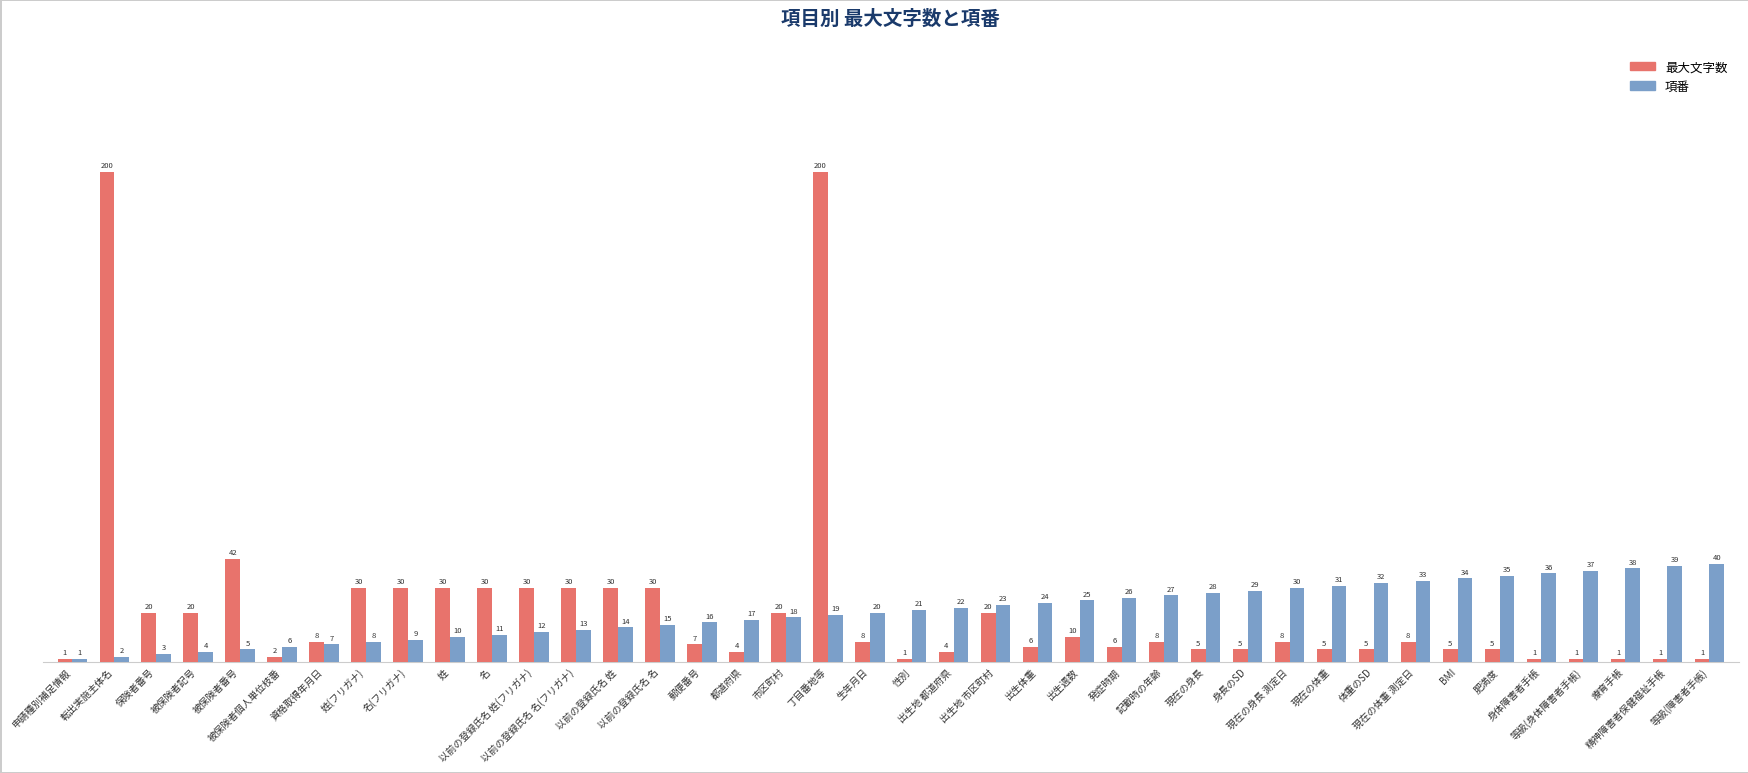

Rank the series at 資格取得年月日 from highest to lowest value.

最大文字数, 項番